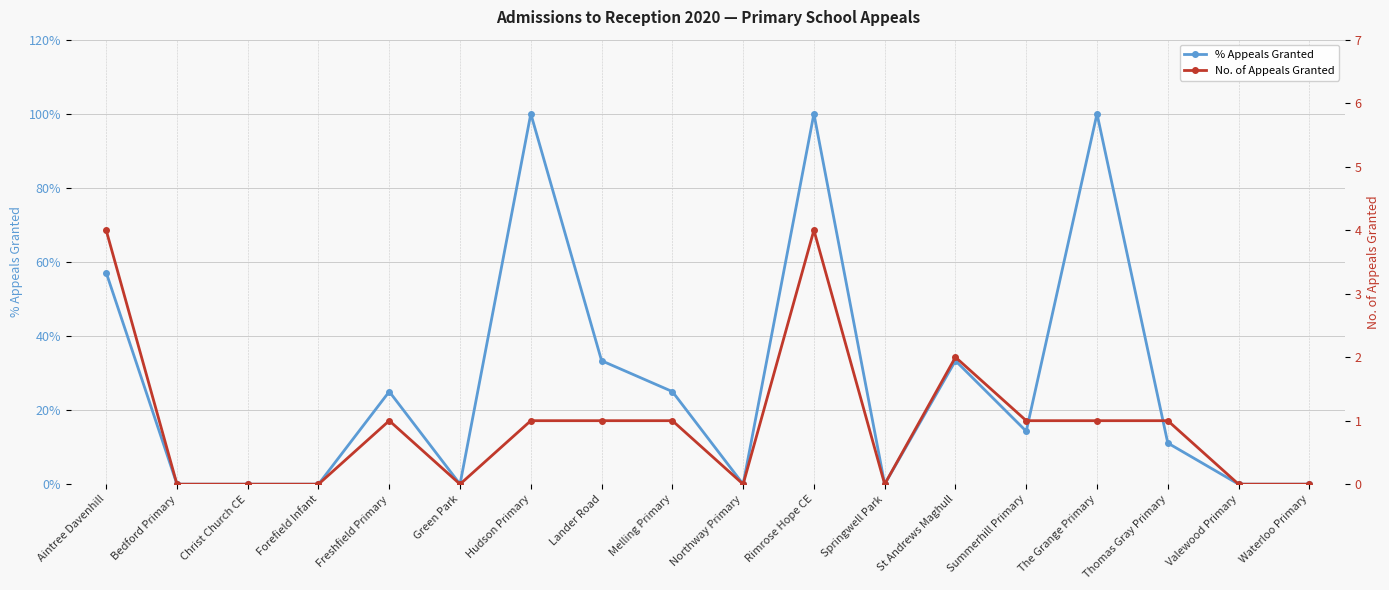

How many lines are shown in the chart?

2